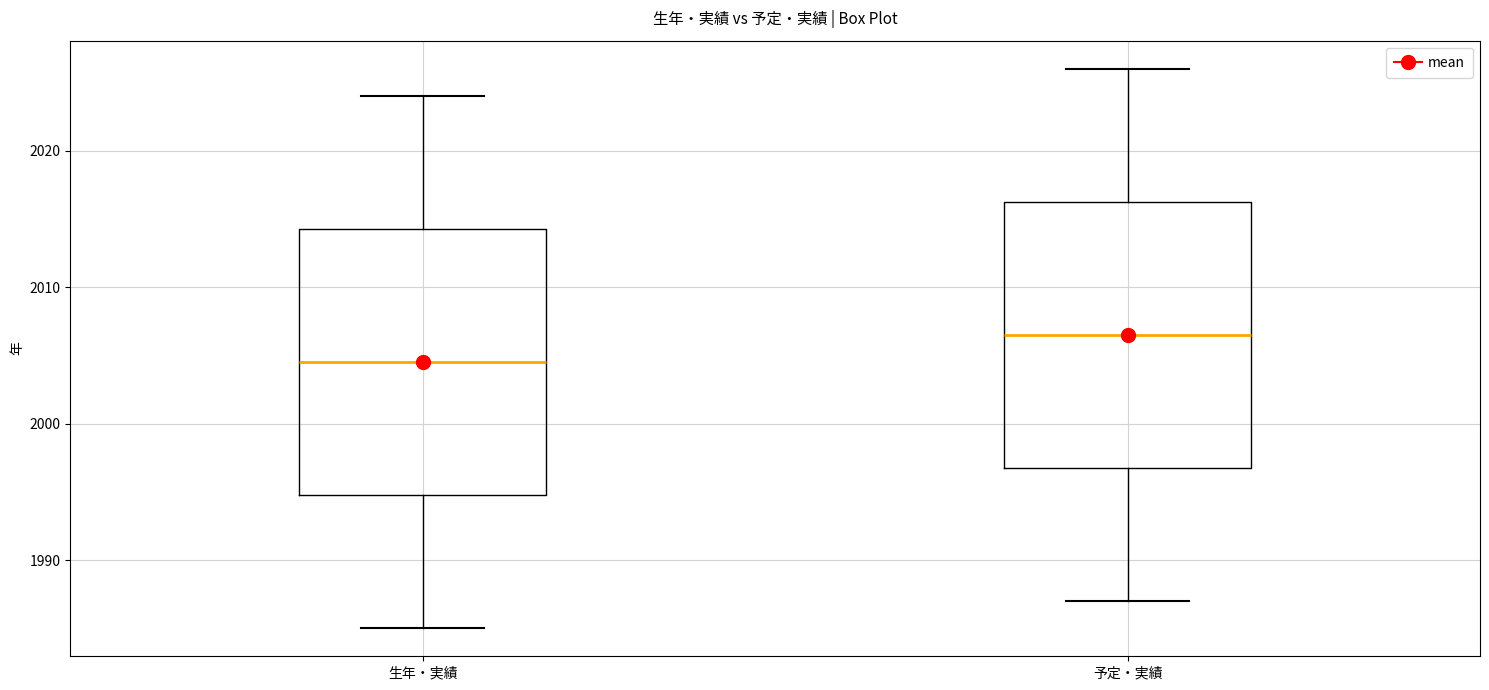

Where does the median line of the box for 生年・実績 sit on the y-axis? The values are not printed on the chart, so give them approximately, as read against the axis.

2005